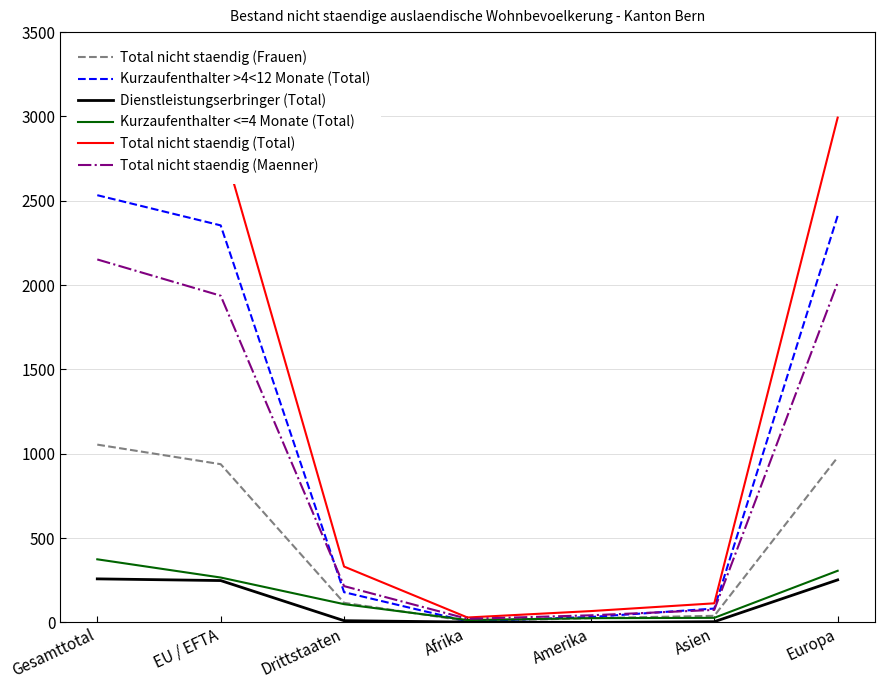

Read the Total nicht staendig (Maenner) value at Europa, to the nearest 50.

2000